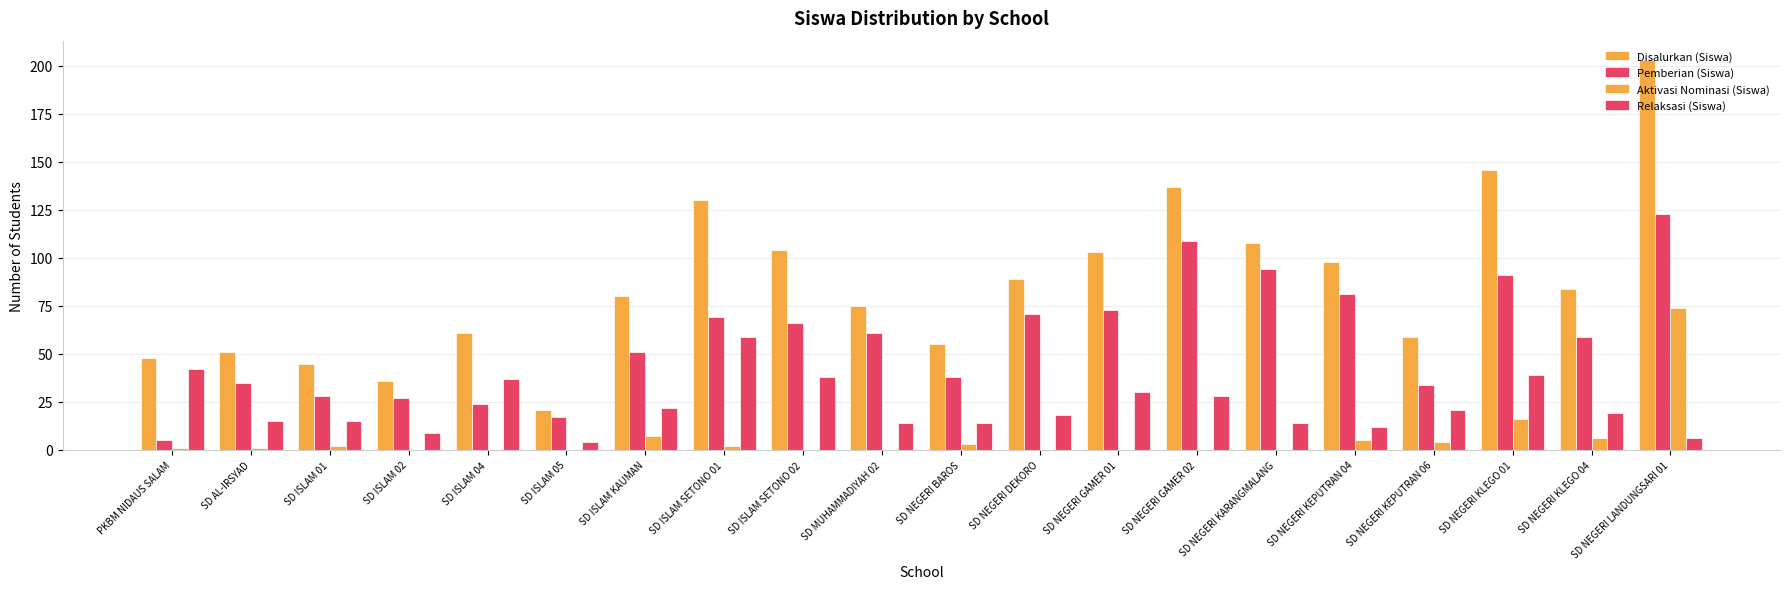

Reading left to right, extract all data points from this chart.

Disalurkan (Siswa): PKBM NIDAUS SALAM=48	SD AL-IRSYAD=51	SD ISLAM 01=45	SD ISLAM 02=36	SD ISLAM 04=61	SD ISLAM 05=21	SD ISLAM KAUMAN=80	SD ISLAM SETONO 01=130	SD ISLAM SETONO 02=104	SD MUHAMMADIYAH 02=75	SD NEGERI BAROS=55	SD NEGERI DEKORO=89	SD NEGERI GAMER 01=103	SD NEGERI GAMER 02=137	SD NEGERI KARANGMALANG=108	SD NEGERI KEPUTRAN 04=98	SD NEGERI KEPUTRAN 06=59	SD NEGERI KLEGO 01=146	SD NEGERI KLEGO 04=84	SD NEGERI LANDUNGSARI 01=203
Pemberian (Siswa): PKBM NIDAUS SALAM=5	SD AL-IRSYAD=35	SD ISLAM 01=28	SD ISLAM 02=27	SD ISLAM 04=24	SD ISLAM 05=17	SD ISLAM KAUMAN=51	SD ISLAM SETONO 01=69	SD ISLAM SETONO 02=66	SD MUHAMMADIYAH 02=61	SD NEGERI BAROS=38	SD NEGERI DEKORO=71	SD NEGERI GAMER 01=73	SD NEGERI GAMER 02=109	SD NEGERI KARANGMALANG=94	SD NEGERI KEPUTRAN 04=81	SD NEGERI KEPUTRAN 06=34	SD NEGERI KLEGO 01=91	SD NEGERI KLEGO 04=59	SD NEGERI LANDUNGSARI 01=123
Aktivasi Nominasi (Siswa): PKBM NIDAUS SALAM=1	SD AL-IRSYAD=1	SD ISLAM 01=2	SD ISLAM 02=0	SD ISLAM 04=0	SD ISLAM 05=0	SD ISLAM KAUMAN=7	SD ISLAM SETONO 01=2	SD ISLAM SETONO 02=0	SD MUHAMMADIYAH 02=0	SD NEGERI BAROS=3	SD NEGERI DEKORO=0	SD NEGERI GAMER 01=0	SD NEGERI GAMER 02=0	SD NEGERI KARANGMALANG=0	SD NEGERI KEPUTRAN 04=5	SD NEGERI KEPUTRAN 06=4	SD NEGERI KLEGO 01=16	SD NEGERI KLEGO 04=6	SD NEGERI LANDUNGSARI 01=74
Relaksasi (Siswa): PKBM NIDAUS SALAM=42	SD AL-IRSYAD=15	SD ISLAM 01=15	SD ISLAM 02=9	SD ISLAM 04=37	SD ISLAM 05=4	SD ISLAM KAUMAN=22	SD ISLAM SETONO 01=59	SD ISLAM SETONO 02=38	SD MUHAMMADIYAH 02=14	SD NEGERI BAROS=14	SD NEGERI DEKORO=18	SD NEGERI GAMER 01=30	SD NEGERI GAMER 02=28	SD NEGERI KARANGMALANG=14	SD NEGERI KEPUTRAN 04=12	SD NEGERI KEPUTRAN 06=21	SD NEGERI KLEGO 01=39	SD NEGERI KLEGO 04=19	SD NEGERI LANDUNGSARI 01=6